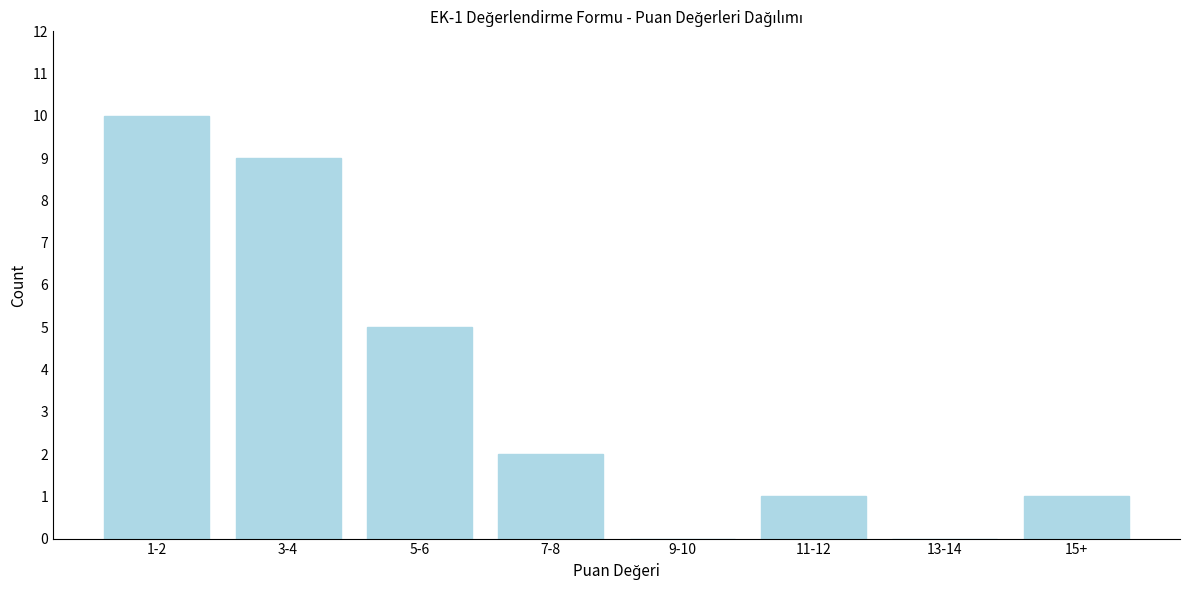

Reading left to right, list all the values displayed in this chart.

1-2=10	3-4=9	5-6=5	7-8=2	9-10=0	11-12=1	13-14=0	15+=1